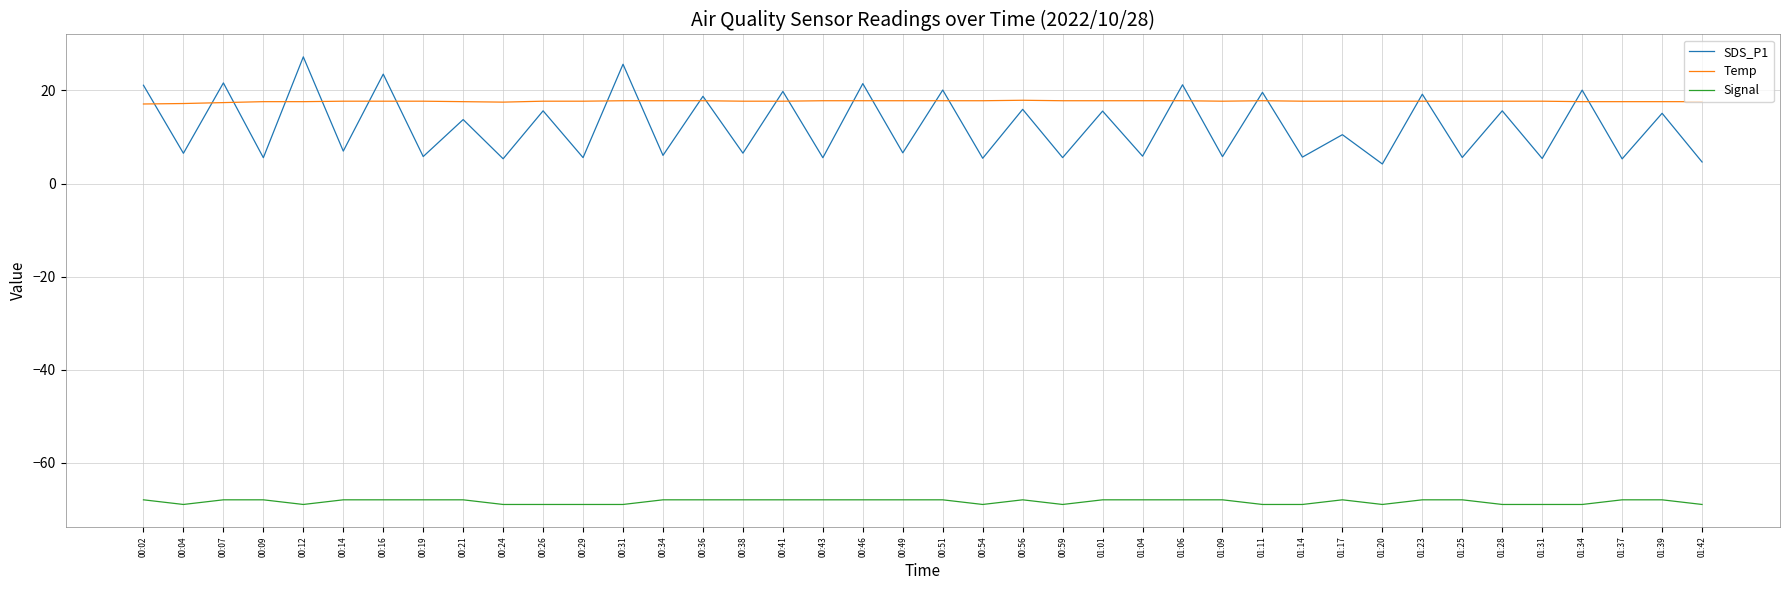

List the series in order of their peak value, highest first.

SDS_P1, Temp, Signal